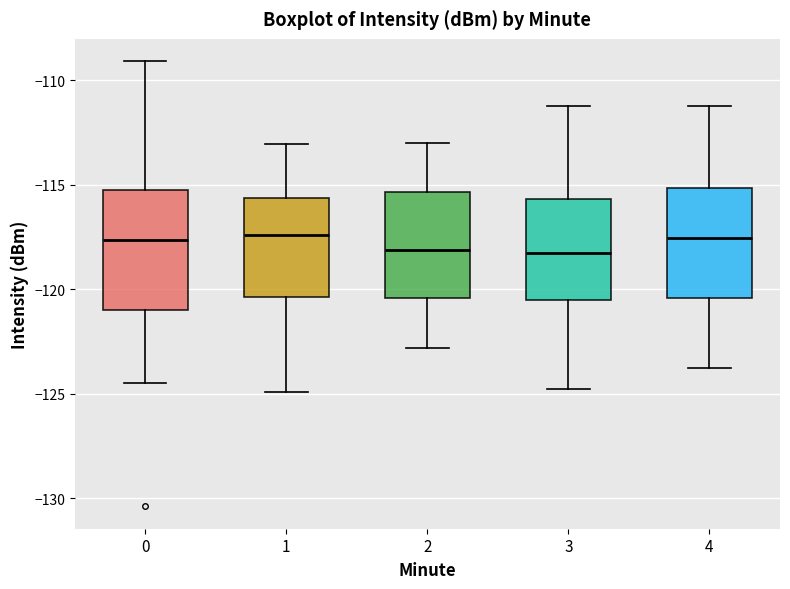

Reading left to right, transcribe this box plot: for each box, give where its median line is, the range the box spans, and where its two whiskers end, as read against the y-axis. The values are not printed on the chart, so give them approximately, as read against the axis.

0: median -117.5, box -121.0 to -115.5, whiskers -124.5 to -109.0
1: median -117.5, box -120.5 to -115.5, whiskers -125.0 to -113.0
2: median -118.0, box -120.5 to -115.5, whiskers -123.0 to -113.0
3: median -118.5, box -120.5 to -115.5, whiskers -125.0 to -111.0
4: median -117.5, box -120.5 to -115.0, whiskers -124.0 to -111.0